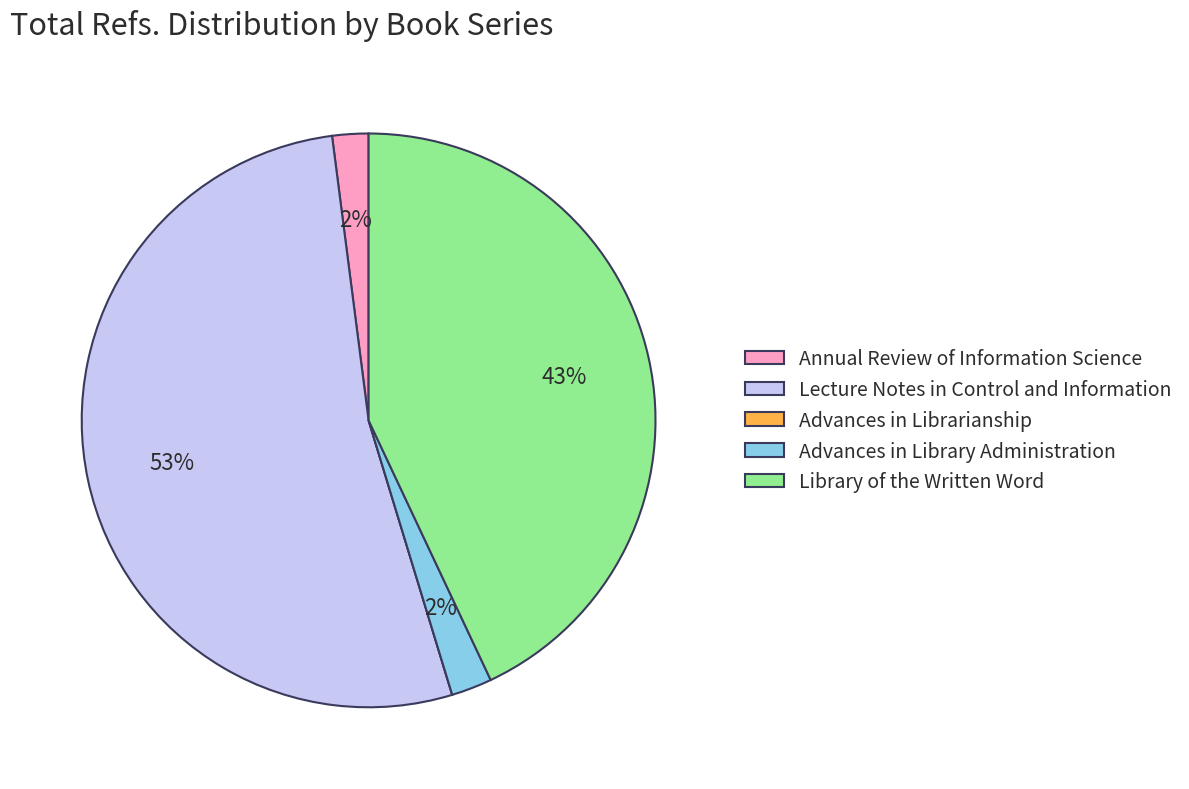

Is the sum of Annual Review of Information Science and Library of the Written Word greater than half?

No